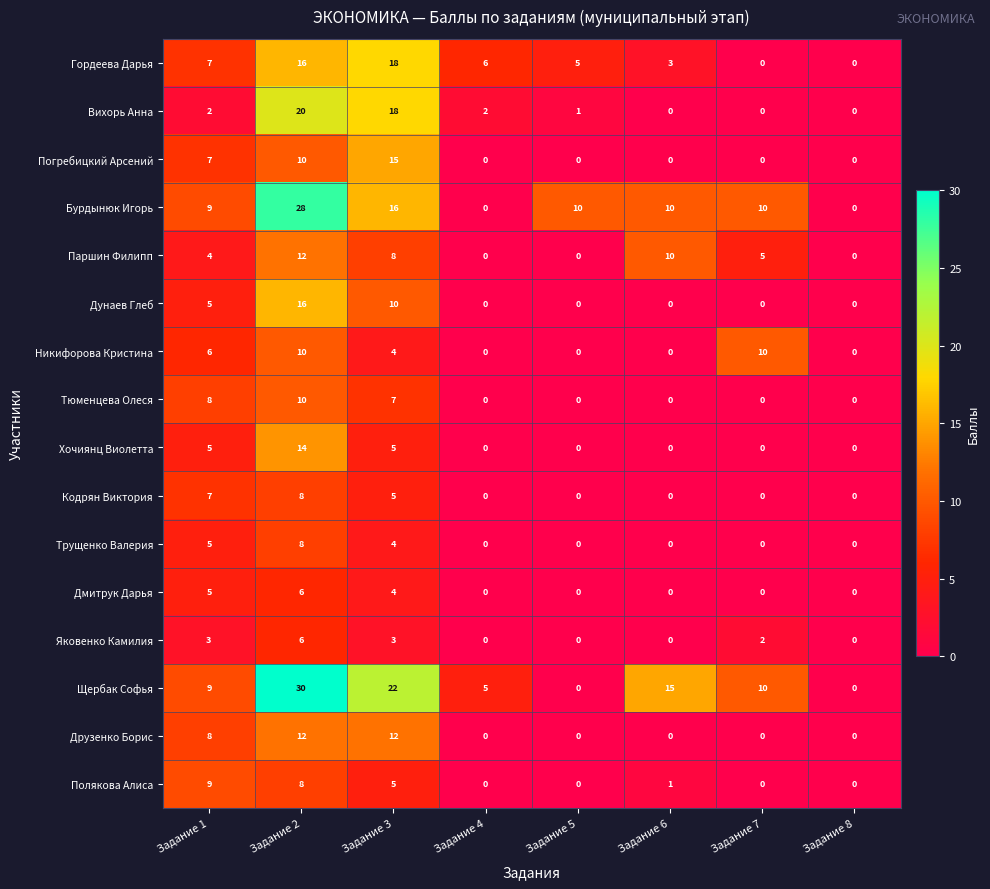

Which series has the largest total across all categories?

Щербак Софья